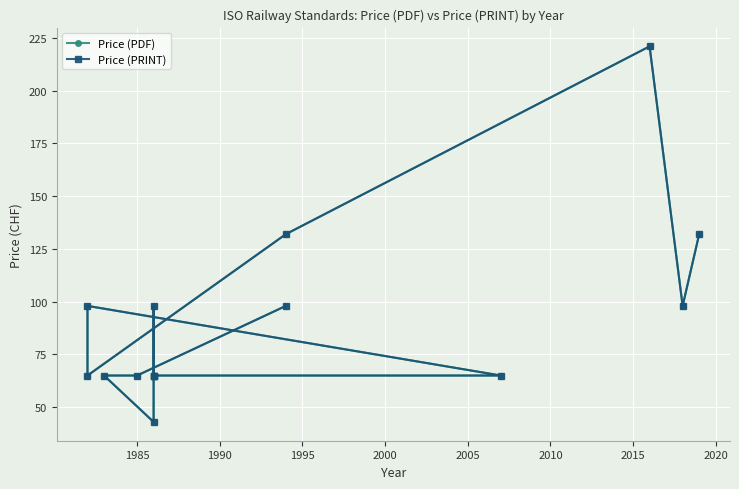

Which series has the largest total across all categories?

Price (PDF)